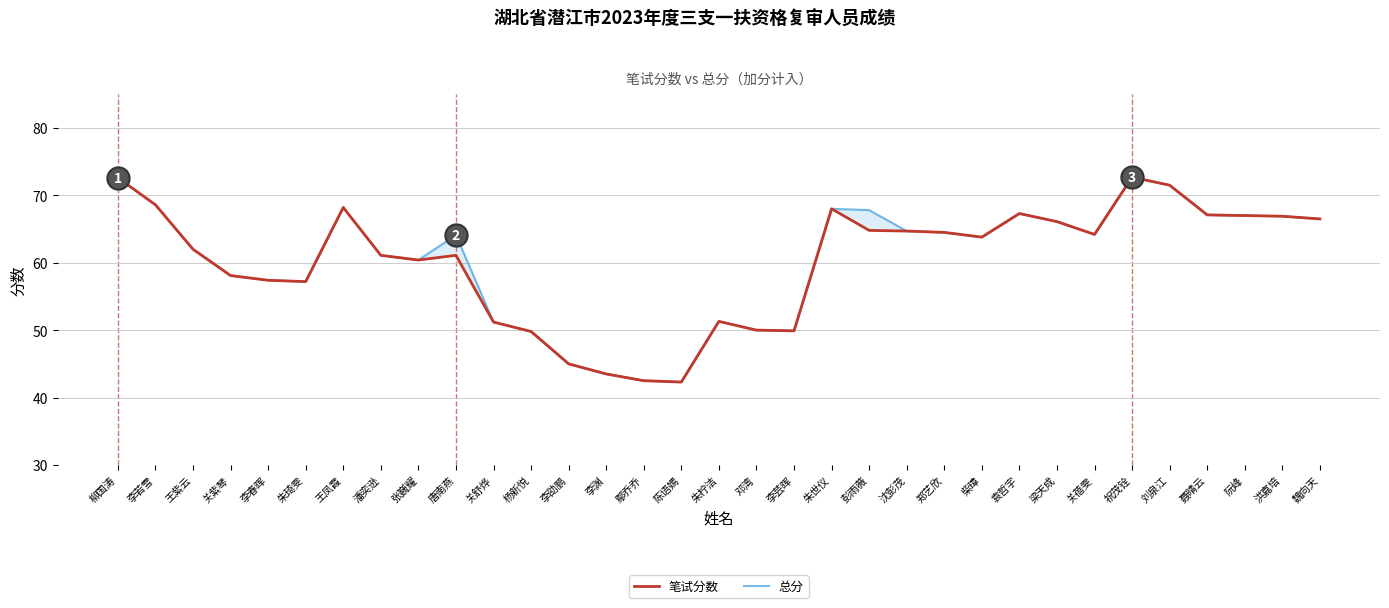

Rank the categories by 笔试分数 value from highest to lowest.

祝茂铨, 柳国涛, 刘泉江, 李若雪, 王凤霞, 朱世仪, 袁哲宇, 聂晴云, 阮峰, 洪嘉培, 魏向天, 梁天成, 彭雨薇, 沈彭茂, 郑艺欣, 关蓓雯, 柴璋, 王紫云, 潘奕逊, 唐南燕, 张巍耀, 关紫琴, 李春晖, 朱琦雯, 朱柠洁, 关舒烨, 邓湾, 李芸晖, 杨新悦, 李劭鹏, 李渊, 鄢乔乔, 陈语嫣